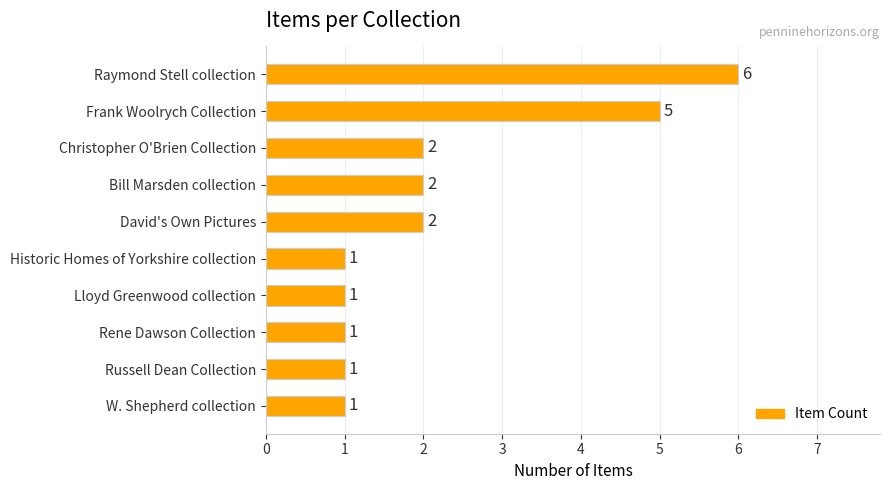

Reading top to bottom, list all the values displayed in this chart.

6	5	2	2	2	1	1	1	1	1